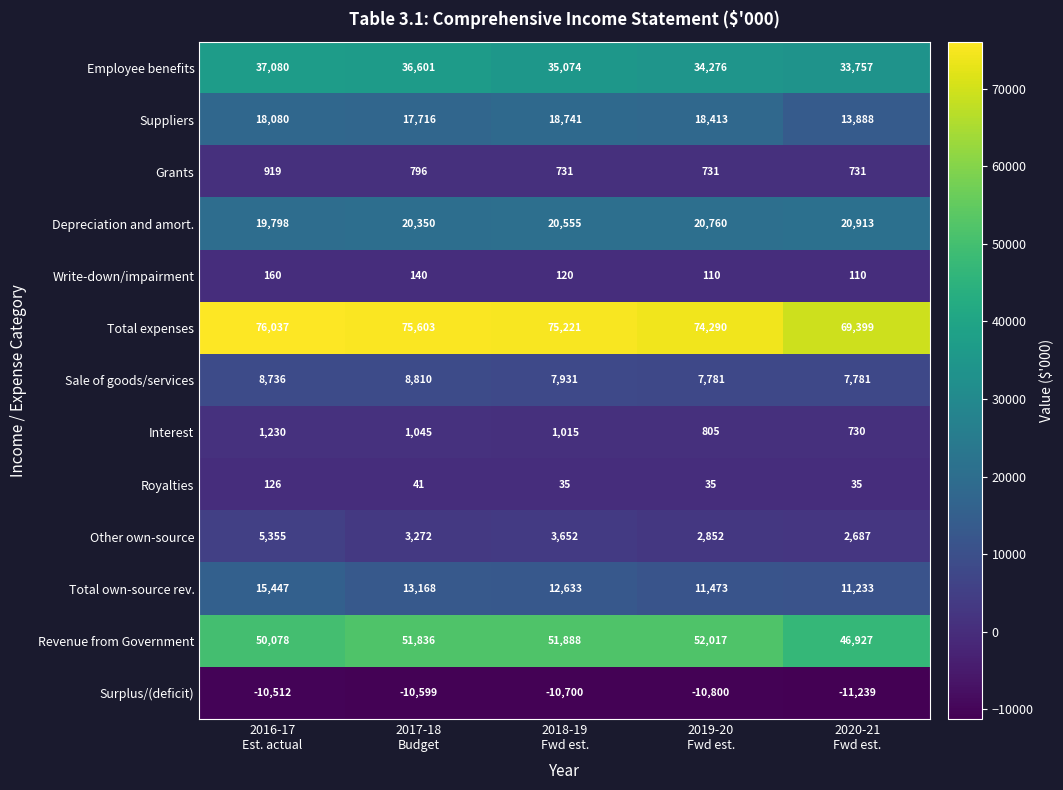

What is the maximum value shown in the chart?

76037